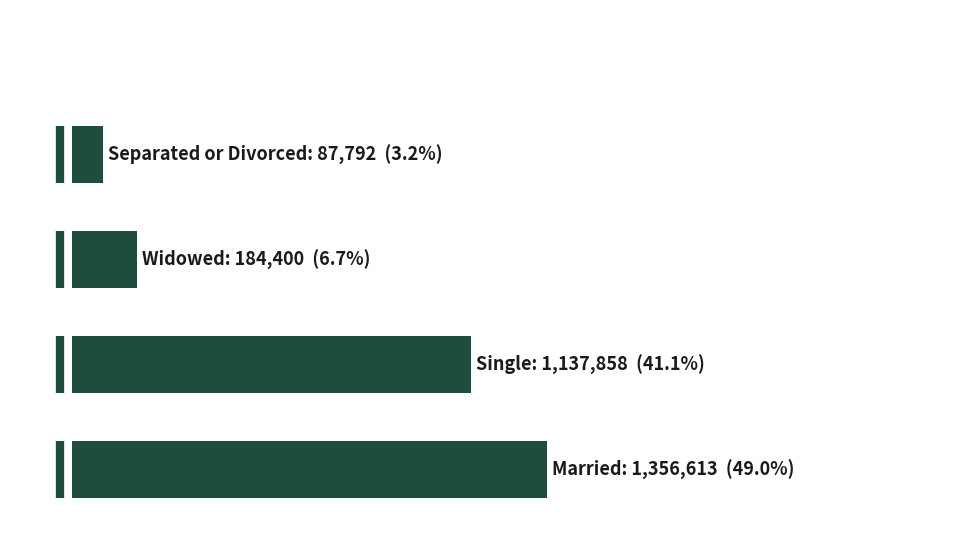

True or false: the data shows 87792 at 3.0.

True